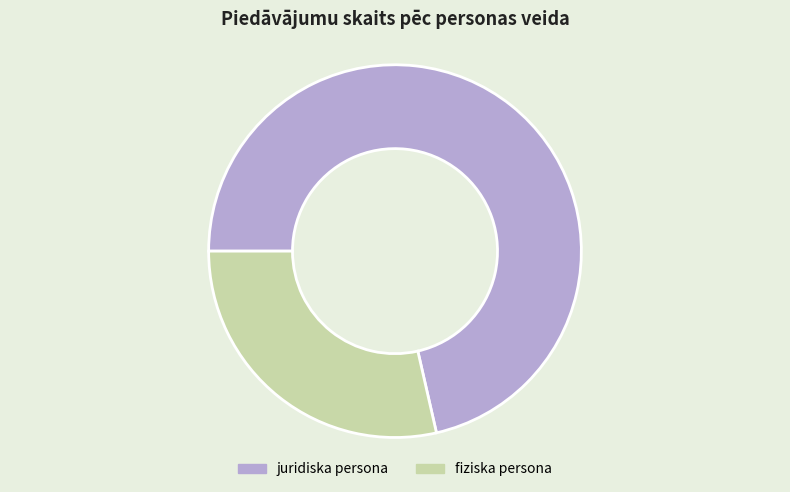

True or false: fiziska persona accounts for 42% of the total.

False